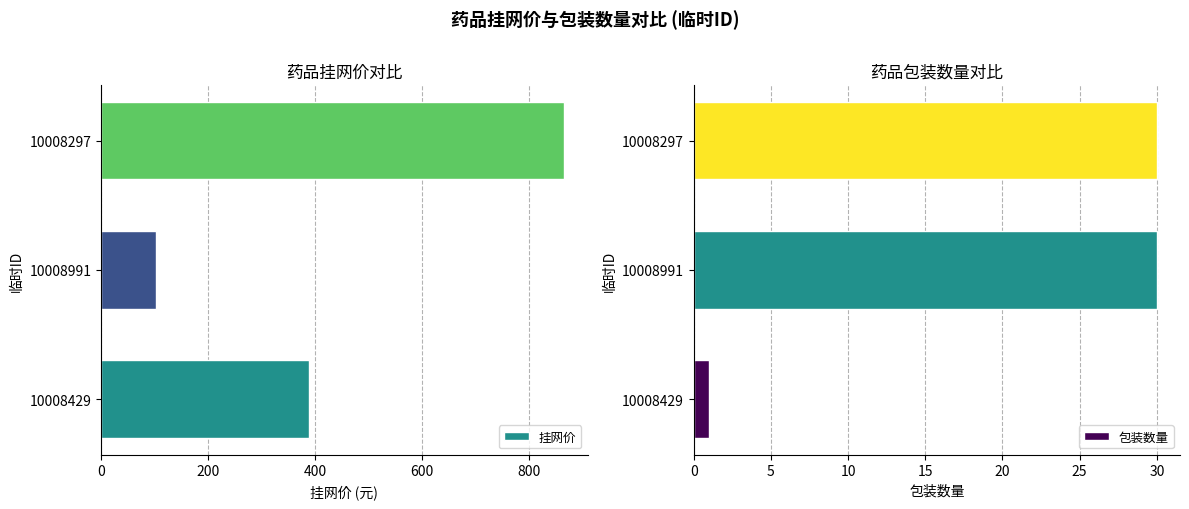

What is the lowest value of the 挂网价 series?

103.1